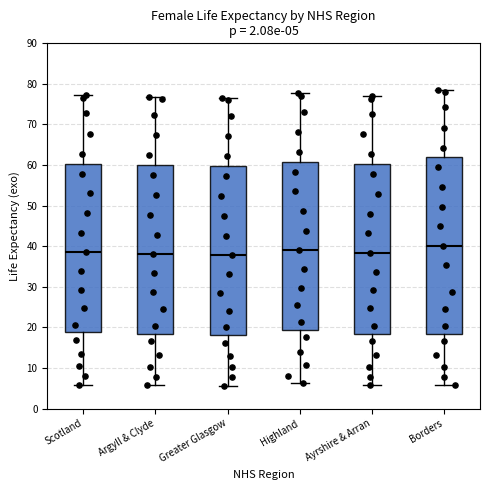

Which box's median line is the highest?

Borders